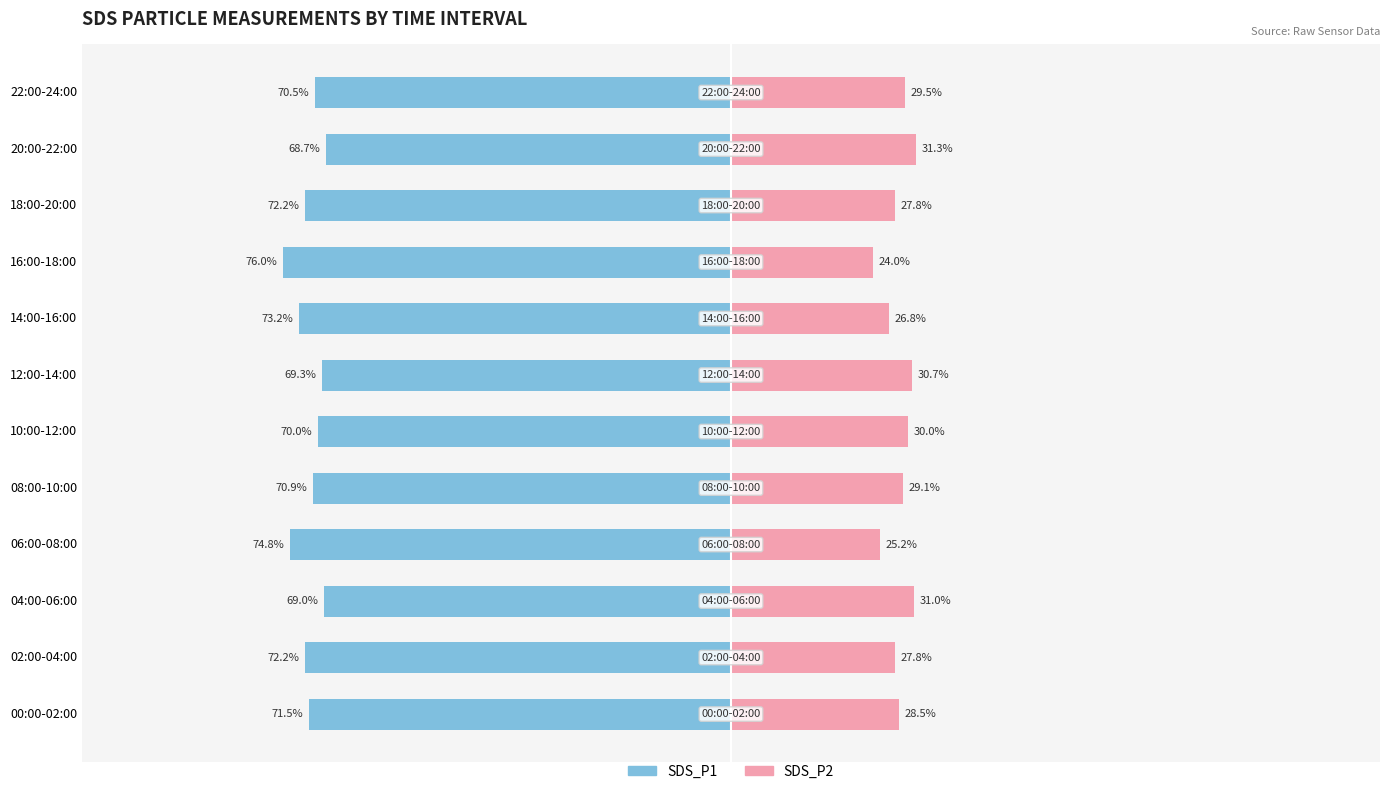

The value of SDS_P2 at 00:00-02:00 is 28.5. True or false?

True